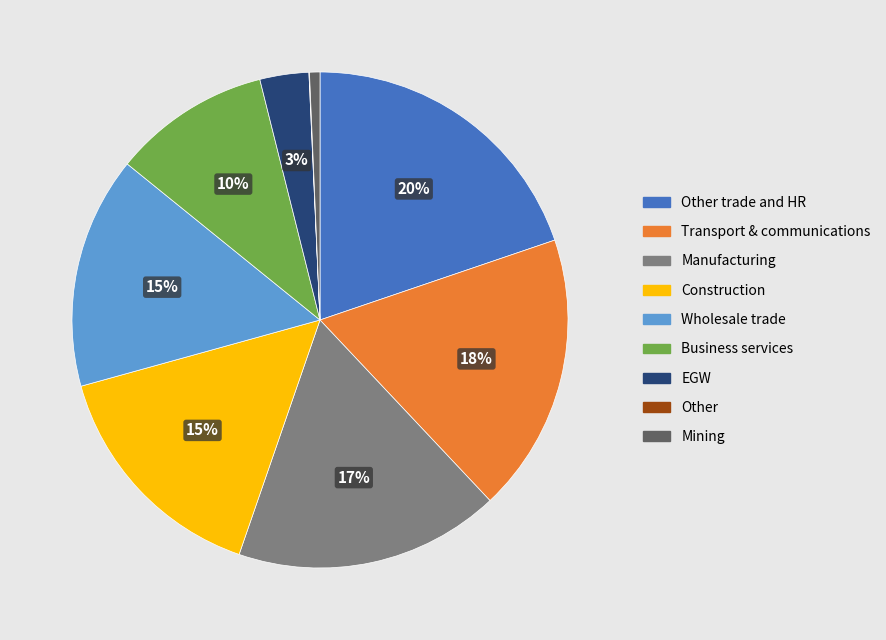

The Business services slice represents 10% of the pie. True or false?

True